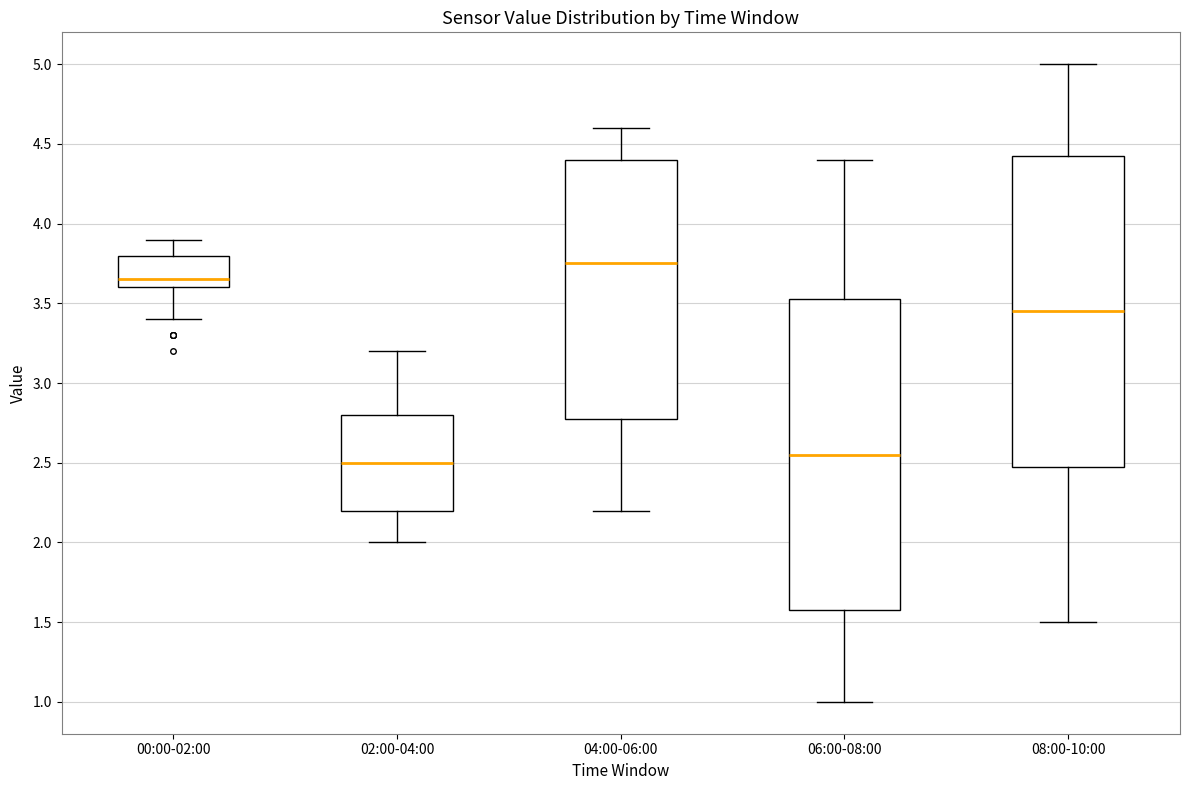

Reading left to right, read every box against the y-axis: the position of its median line, the range the box covers, and the ends of its whiskers. The values are not printed on the chart, so give them approximately, as read against the axis.

00:00-02:00: median 3.65, box 3.60 to 3.80, whiskers 3.40 to 3.90
02:00-04:00: median 2.50, box 2.20 to 2.80, whiskers 2.00 to 3.20
04:00-06:00: median 3.75, box 2.80 to 4.40, whiskers 2.20 to 4.60
06:00-08:00: median 2.55, box 1.60 to 3.55, whiskers 1.00 to 4.40
08:00-10:00: median 3.45, box 2.50 to 4.45, whiskers 1.50 to 5.00